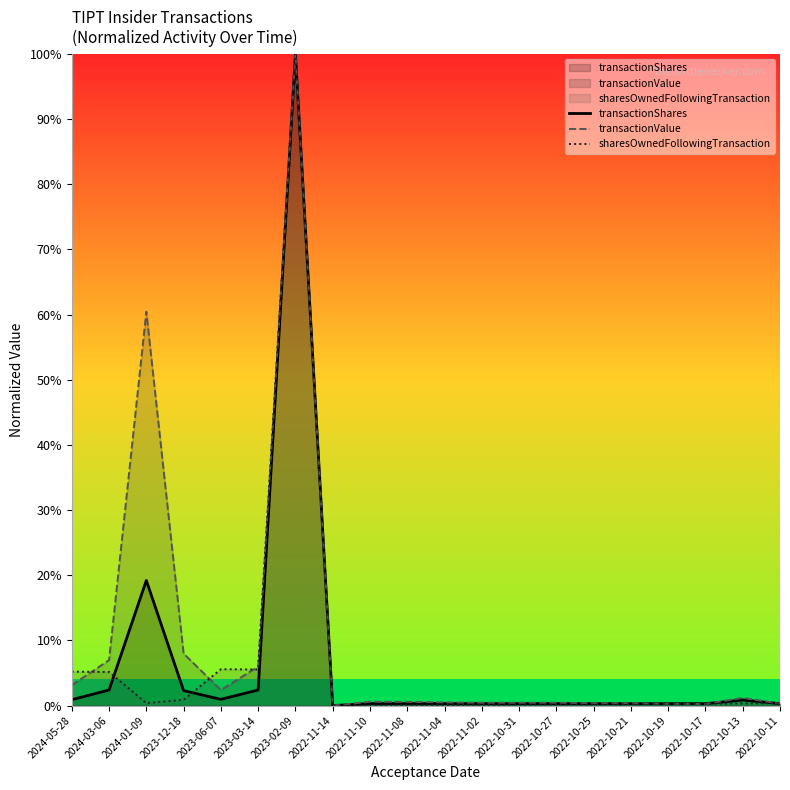

Reading left to right, list all the values displayed in this chart.

transactionShares: 2024-05-28=0.9	2024-03-06=2.4	2024-01-09=19.2	2023-12-18=2.3	2023-06-07=1.0	2023-03-14=2.4	2023-02-09=100.0	2022-11-14=0.0	2022-11-10=0.3	2022-11-08=0.3	2022-11-04=0.3	2022-11-02=0.3	2022-10-31=0.3	2022-10-27=0.3	2022-10-25=0.3	2022-10-21=0.3	2022-10-19=0.3	2022-10-17=0.3	2022-10-13=0.8	2022-10-11=0.3
transactionValue: 2024-05-28=3.1	2024-03-06=7.0	2024-01-09=60.4	2023-12-18=8.0	2023-06-07=2.4	2023-03-14=6.0	2023-02-09=100.0	2022-11-14=0.0	2022-11-10=0.6	2022-11-08=0.6	2022-11-04=0.5	2022-11-02=0.4	2022-10-31=0.4	2022-10-27=0.4	2022-10-25=0.4	2022-10-21=0.4	2022-10-19=0.3	2022-10-17=0.2	2022-10-13=1.2	2022-10-11=0.3
sharesOwnedFollowingTransaction: 2024-05-28=5.2	2024-03-06=5.2	2024-01-09=0.4	2023-12-18=0.9	2023-06-07=5.6	2023-03-14=5.5	2023-02-09=100.0	2022-11-14=0.0	2022-11-10=0.0	2022-11-08=0.0	2022-11-04=0.1	2022-11-02=0.1	2022-10-31=0.1	2022-10-27=0.2	2022-10-25=0.2	2022-10-21=0.2	2022-10-19=0.2	2022-10-17=0.3	2022-10-13=0.3	2022-10-11=0.4